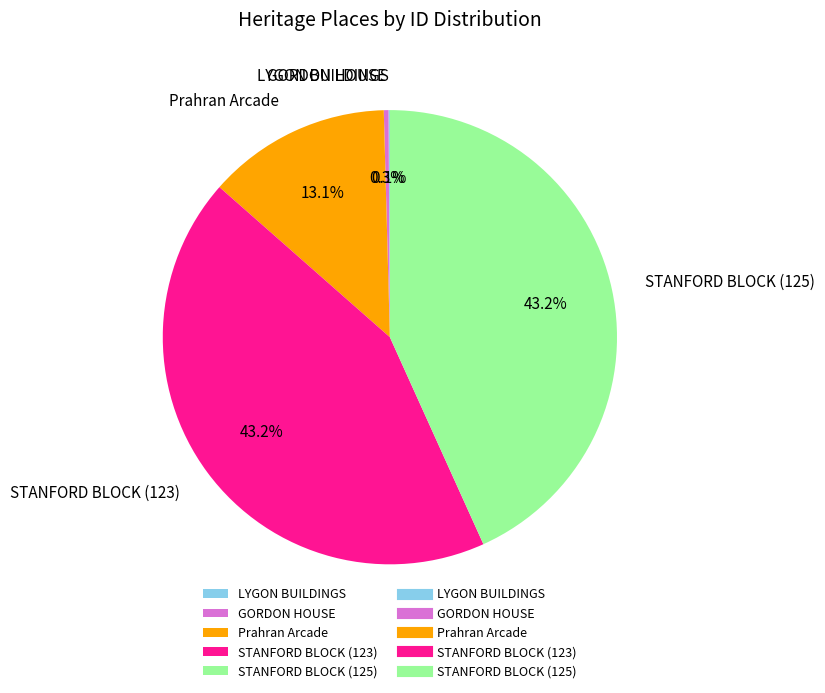

Is there any slice that represents more than half of the pie?

No